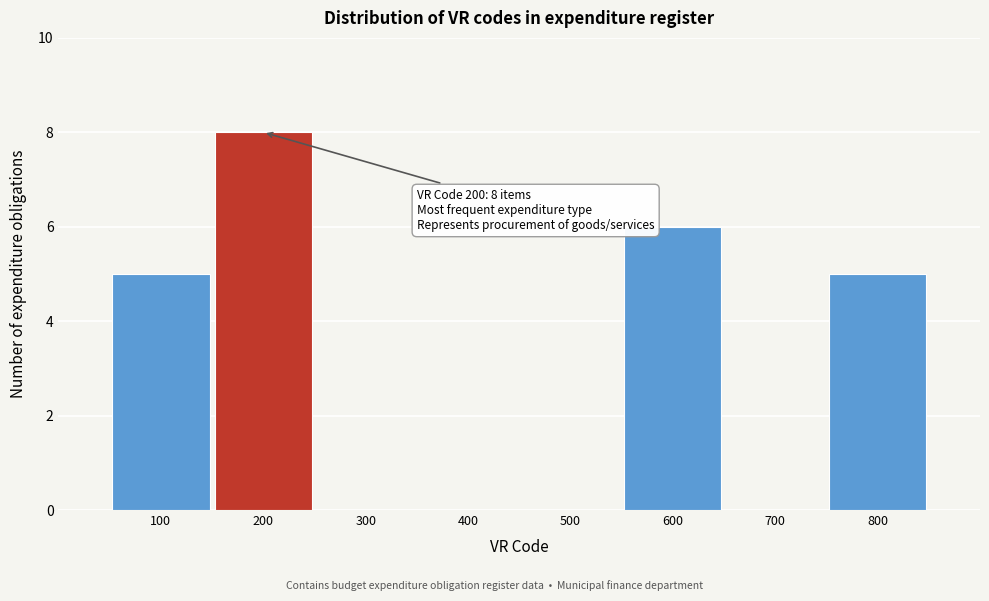

Which range on the x-axis has the tallest bar?

150 to 250